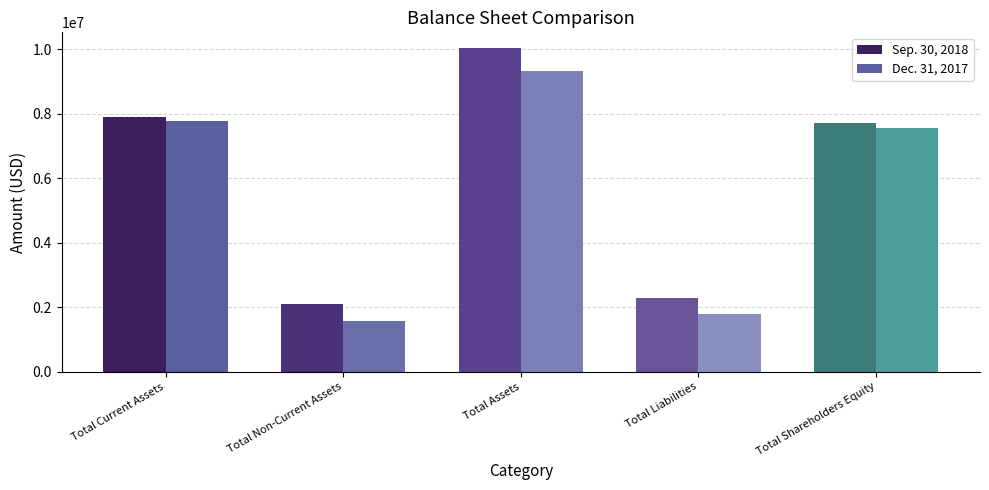

What position from the left is Total Liabilities?

4